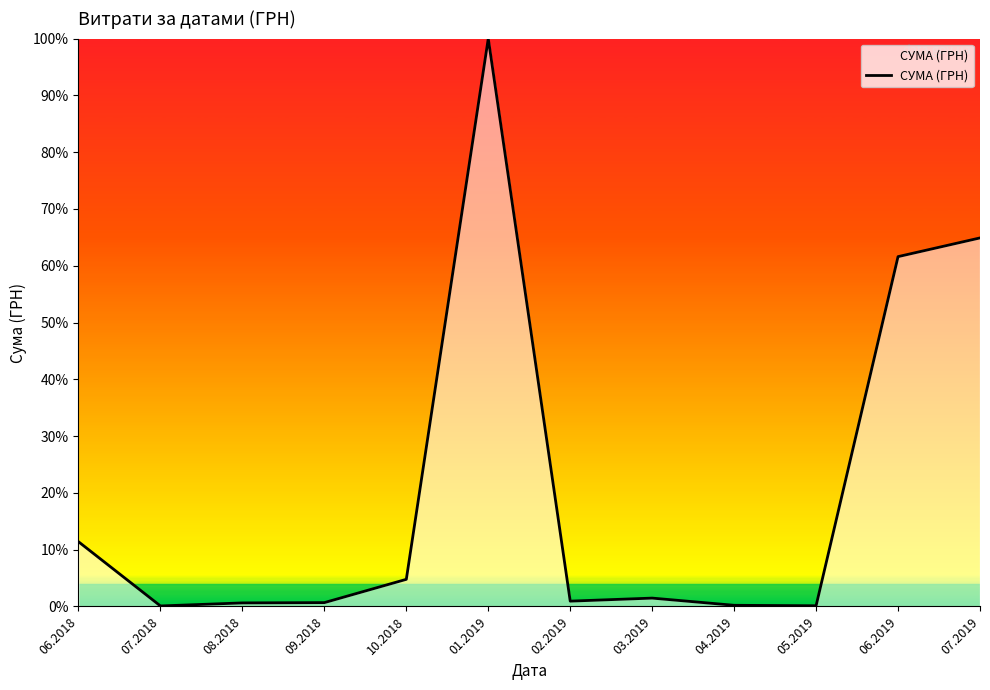

What value does the data have at 09.2018?

0.7